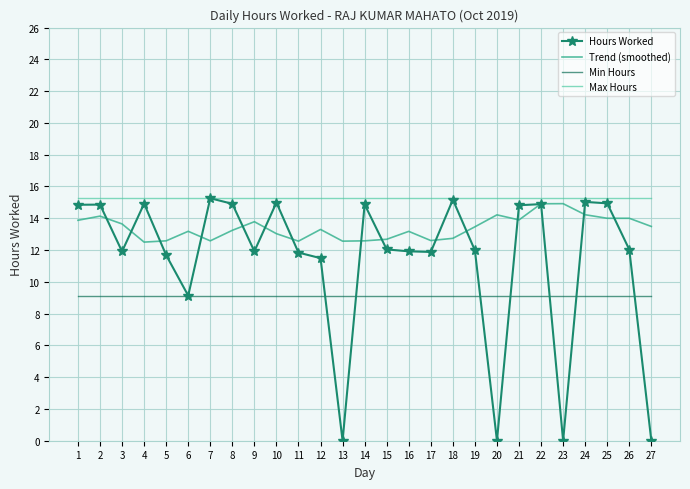

Which series has the largest total across all categories?

Max Hours